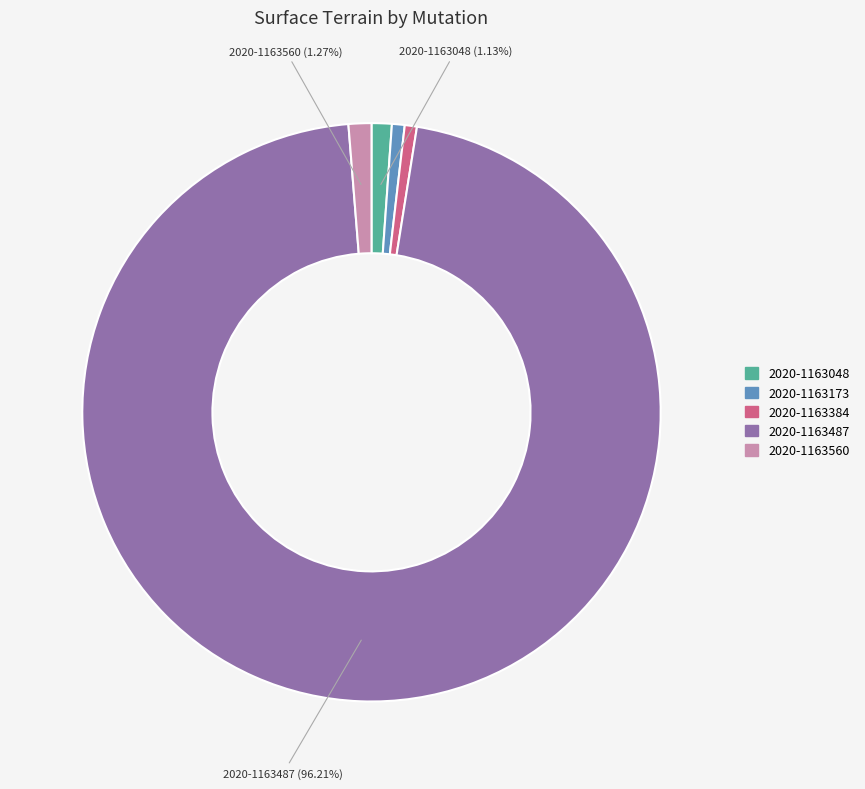

What is the largest slice in the pie chart?

2020-1163487